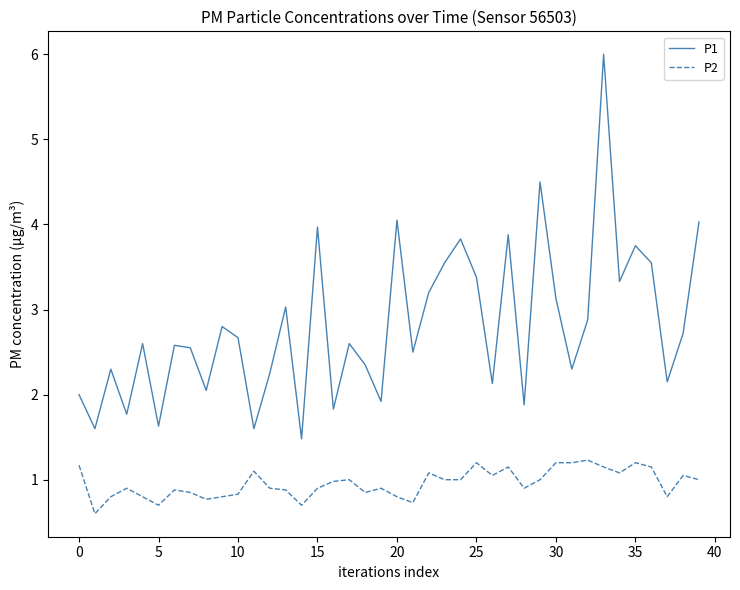

Does the chart display data point markers on the line(s)?

No